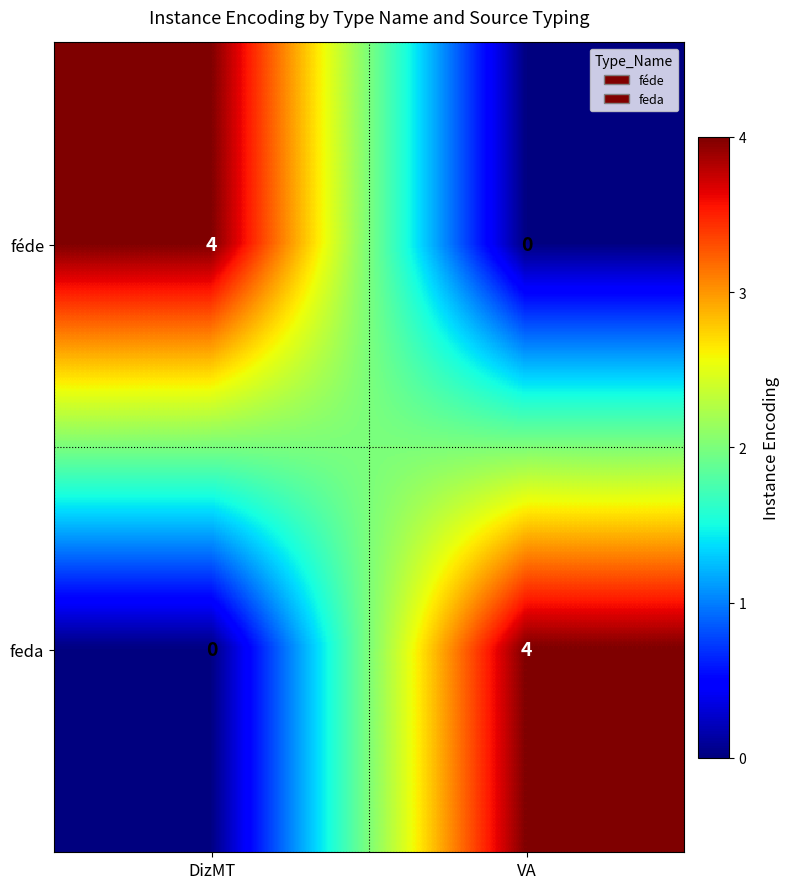

Rank the series at VA from lowest to highest value.

féde, feda